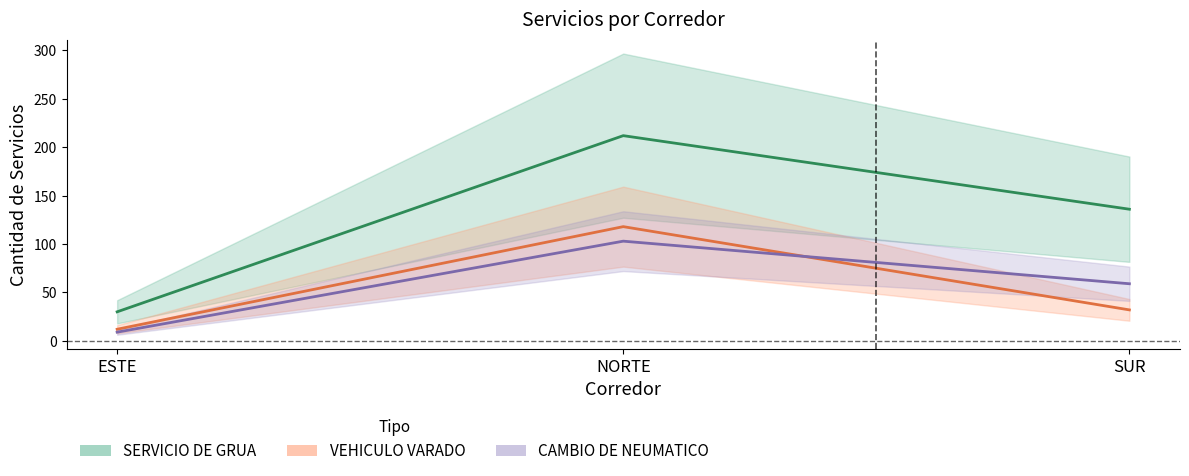

Is this an area chart (filled region under the line)?

No